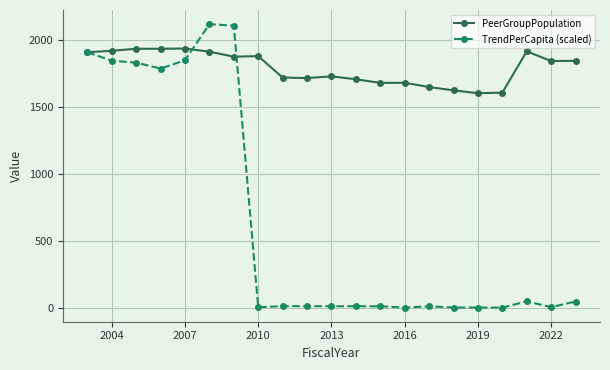

Which series has the widest spread of values?

TrendPerCapita (scaled)